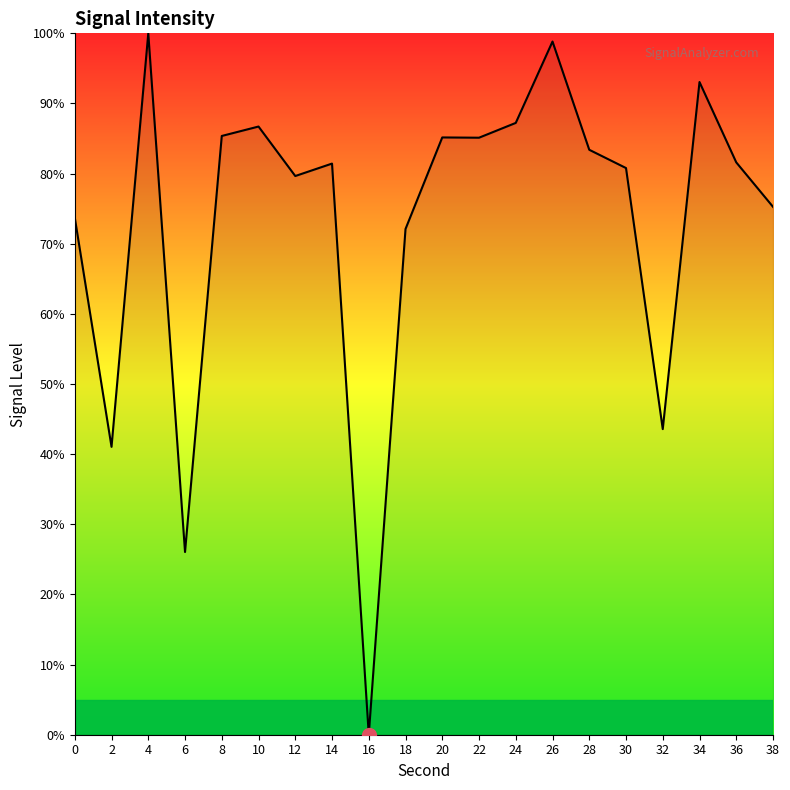

How many series are shown in this chart?

1